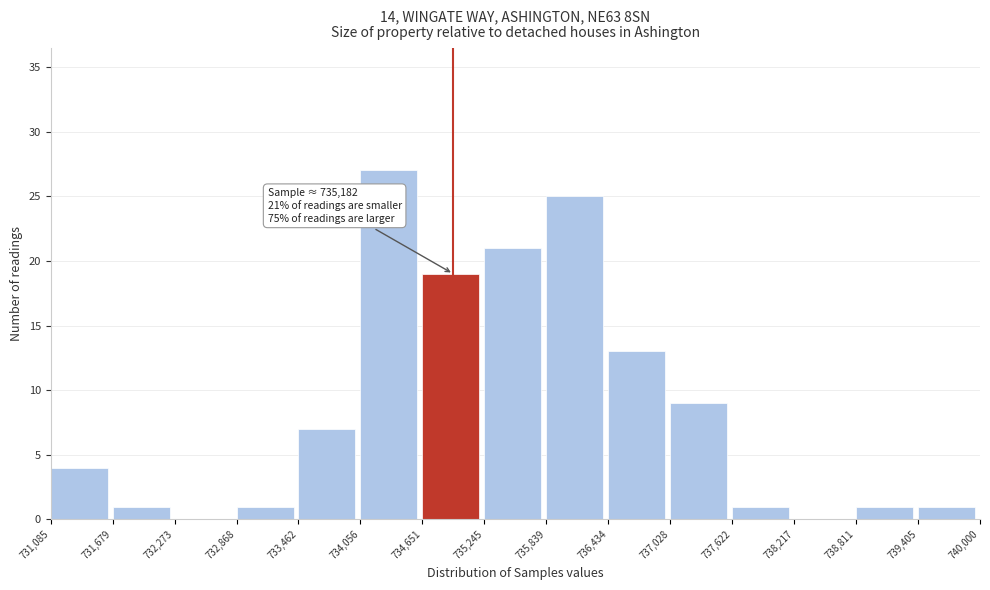

Over which range of the x-axis is the bar tallest?

734,056 to 734,651